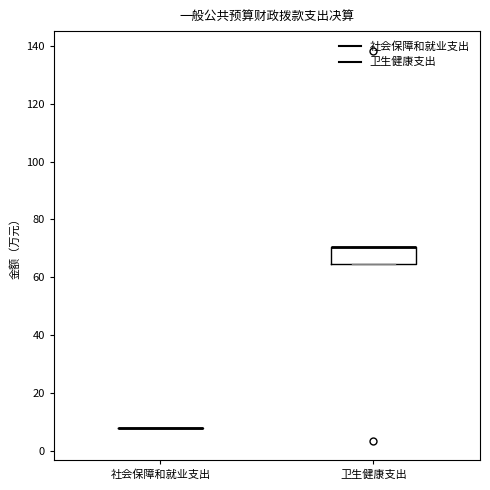

Reading left to right, transcribe this box plot: for each box, give where its median line is, the range the box spans, and where its two whiskers end, as read against the y-axis. The values are not printed on the chart, so give them approximately, as read against the axis.

社会保障和就业支出: box collapsed to a line at 8, whiskers 8 to 8
卫生健康支出: median 70 (drawn on the box's upper edge), box 64 to 70, whiskers 64 to 70